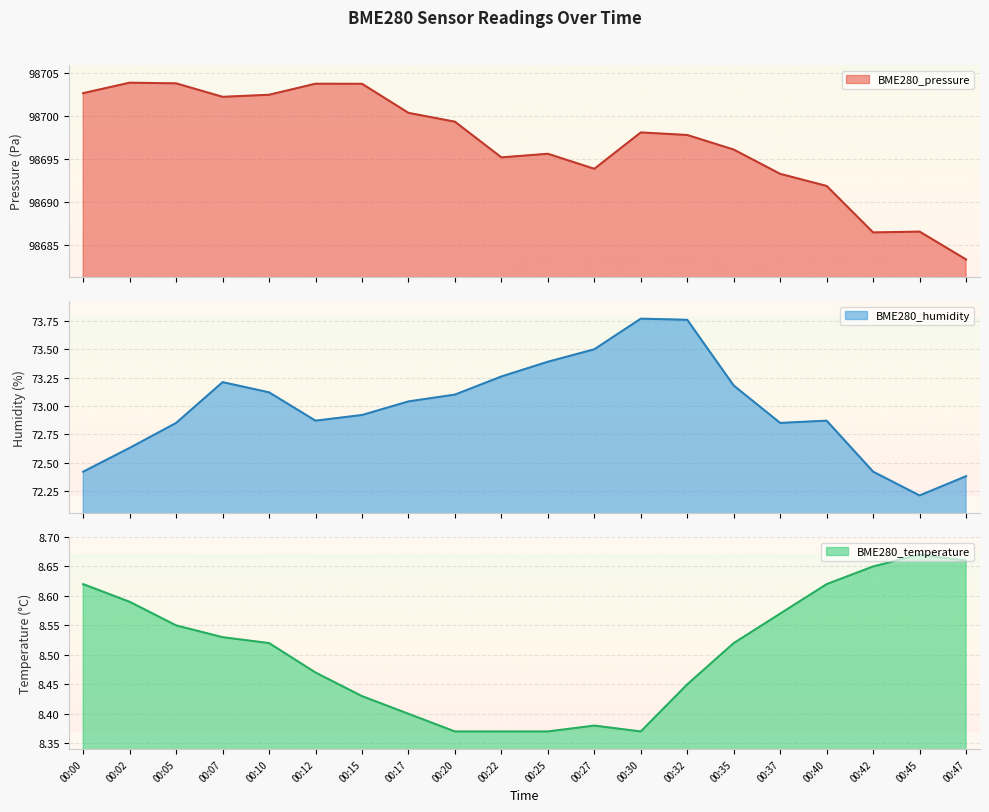

True or false: BME280_pressure and BME280_humidity cross at least once.

False